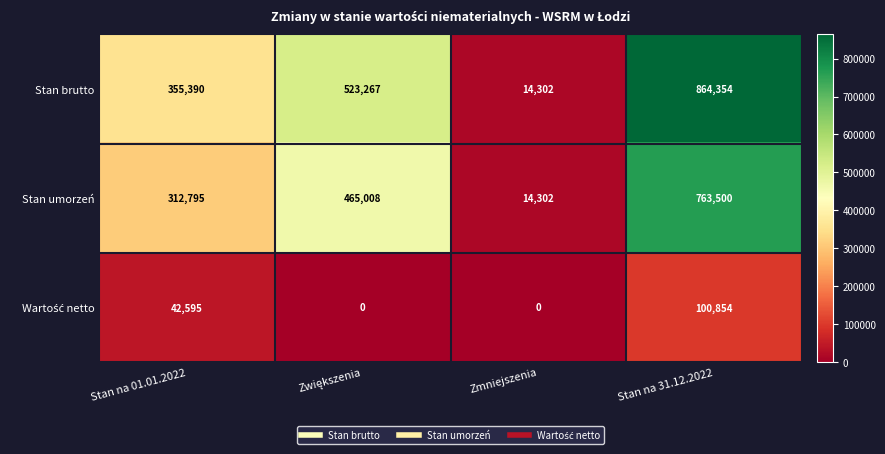

What is the difference between the Stan umorzeń values at Stan na 01.01.2022 and Zmniejszenia?

298493